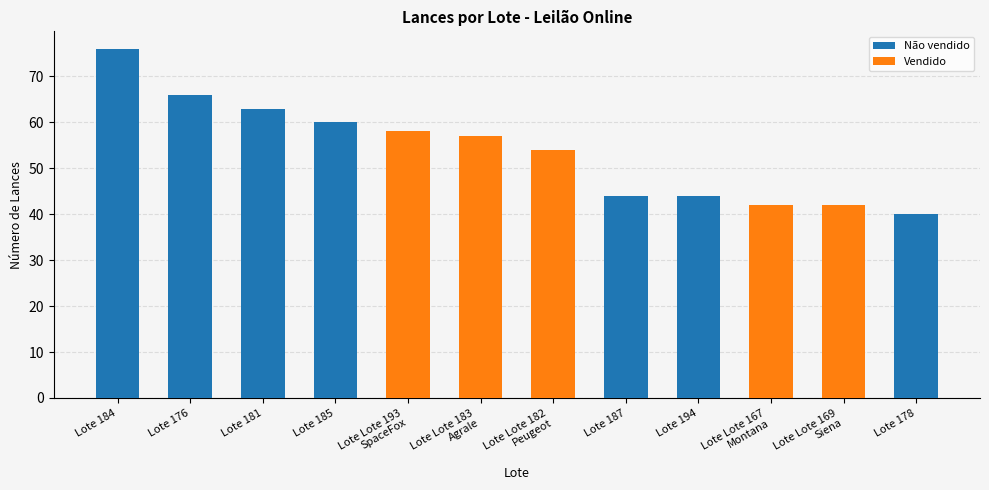

True or false: Vendido has a value of 0 at Lote 176.

True